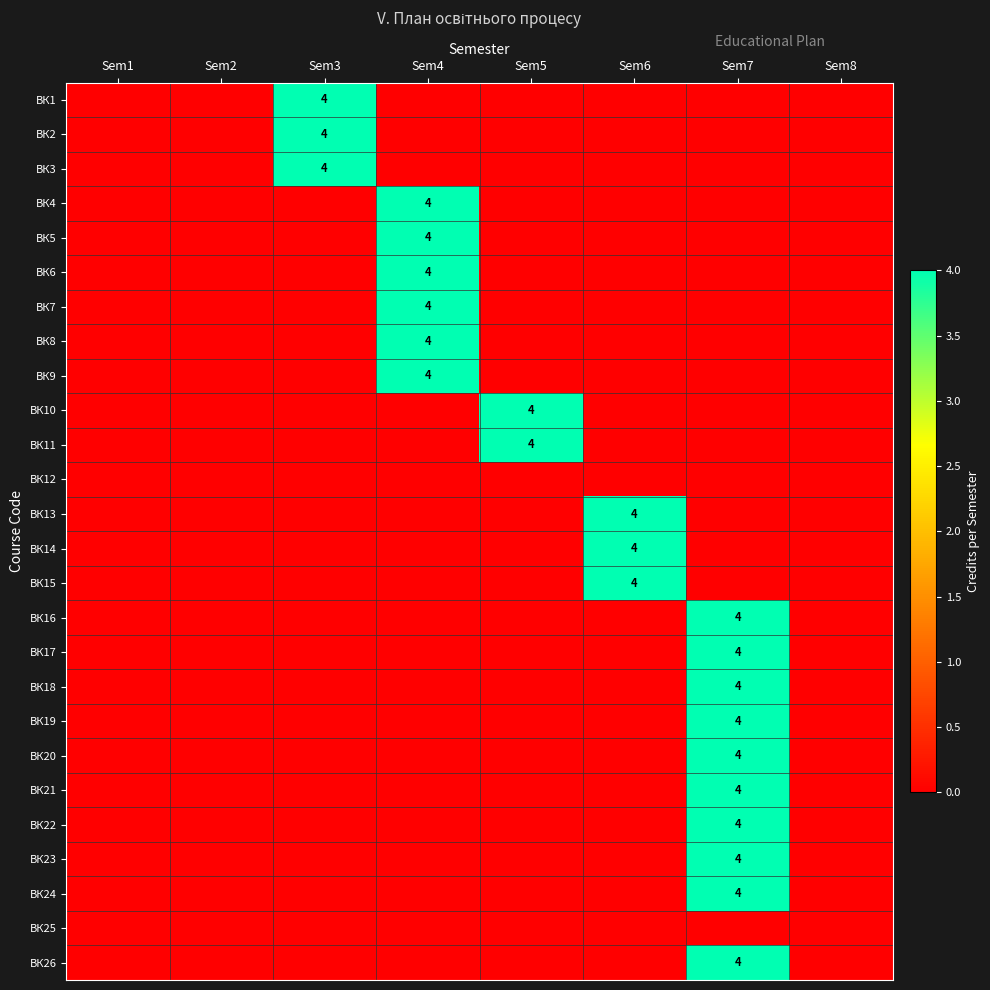

List the labels in order of ВК13 value, largest first.

Sem6, Sem1, Sem2, Sem3, Sem4, Sem5, Sem7, Sem8